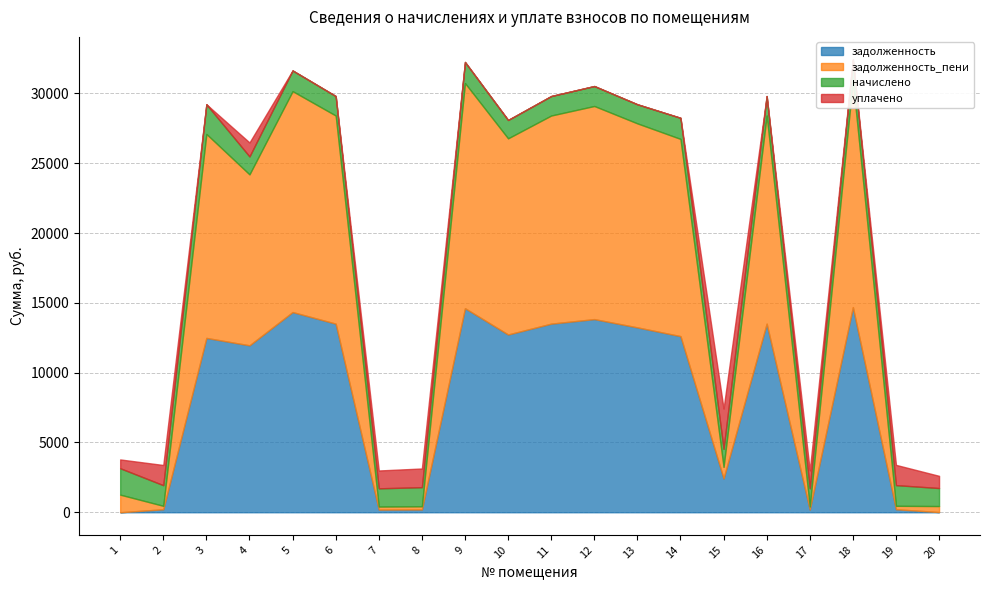

Which series changed the most between 4 and 13?

задолженность_пени